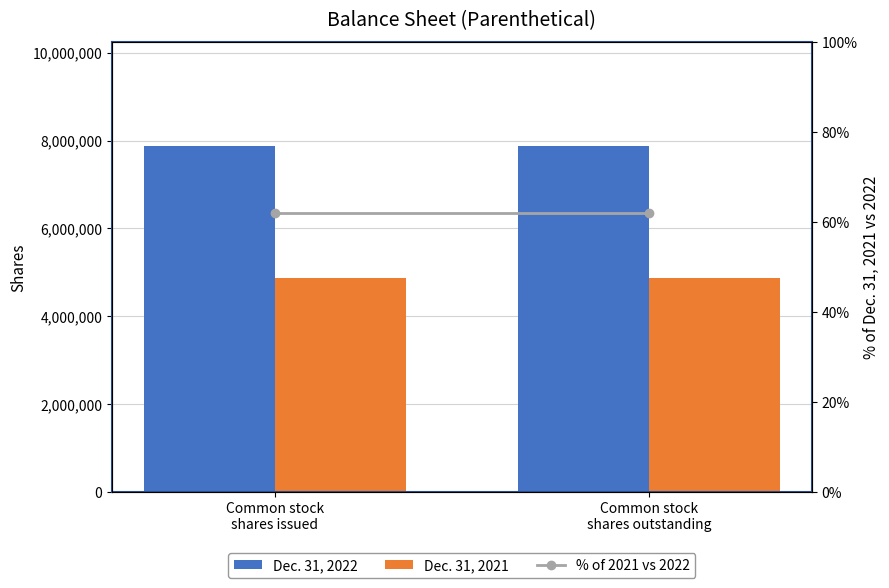

The Dec. 31, 2021 series shows 1152217.0 at Common stock
shares issued. True or false?

False